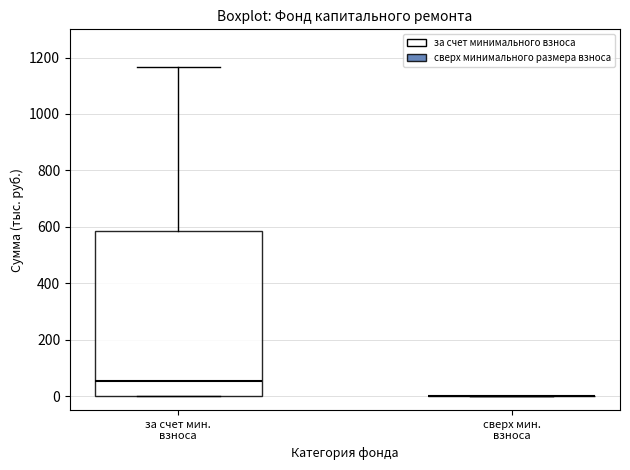

Which box is the tallest, from its lower edge to its upper edge?

за счет мин. взноса